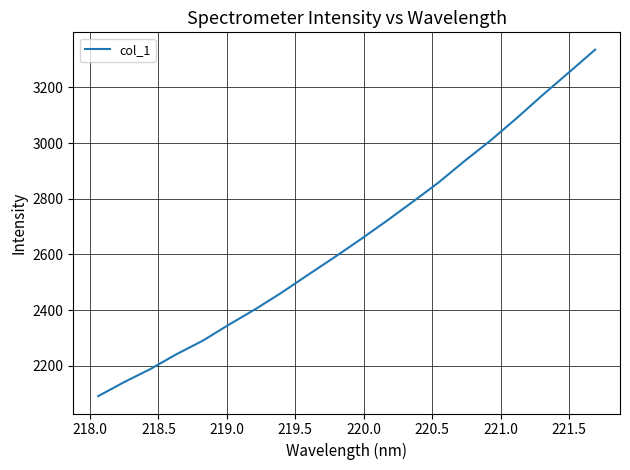

What is the difference between the maximum and second lowest values?

1194.3